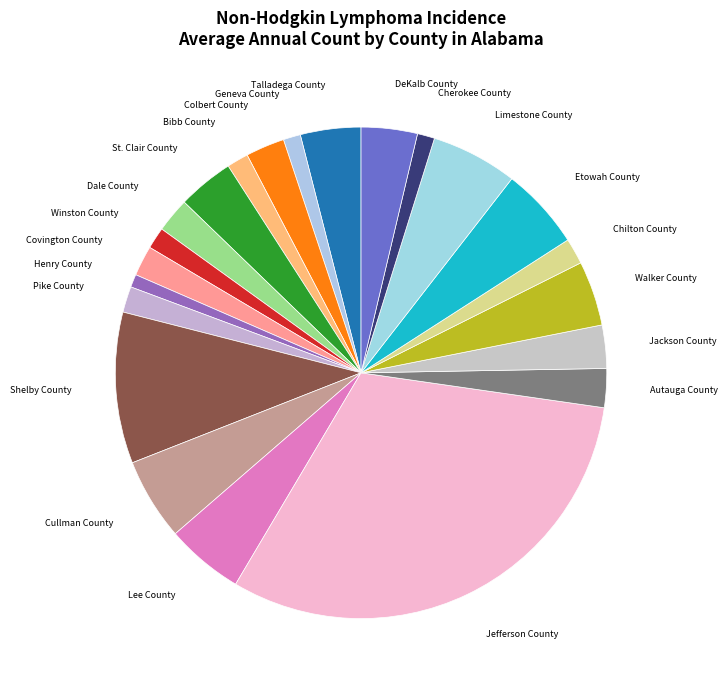

Which has a higher value, Covington County or DeKalb County?

DeKalb County